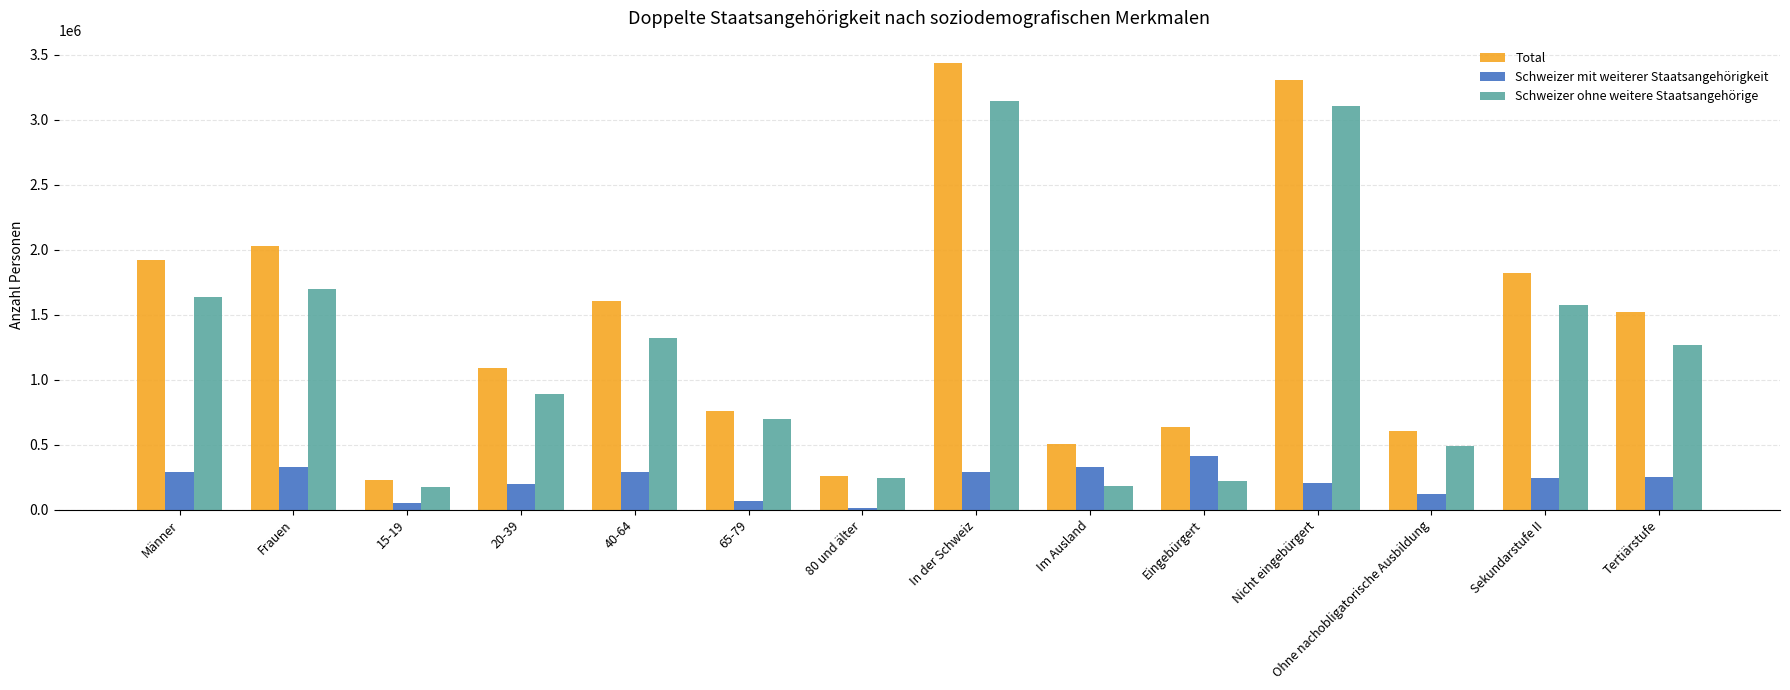

What is the maximum value shown in the chart?

3438370.3